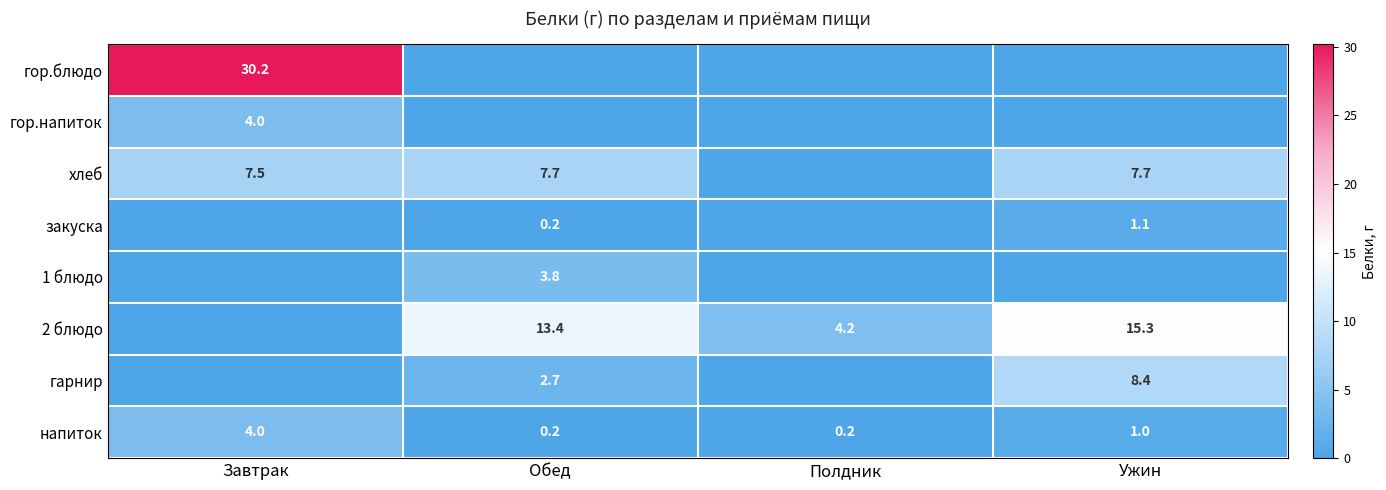

What is the difference between the напиток values at Обед and Завтрак?

3.8